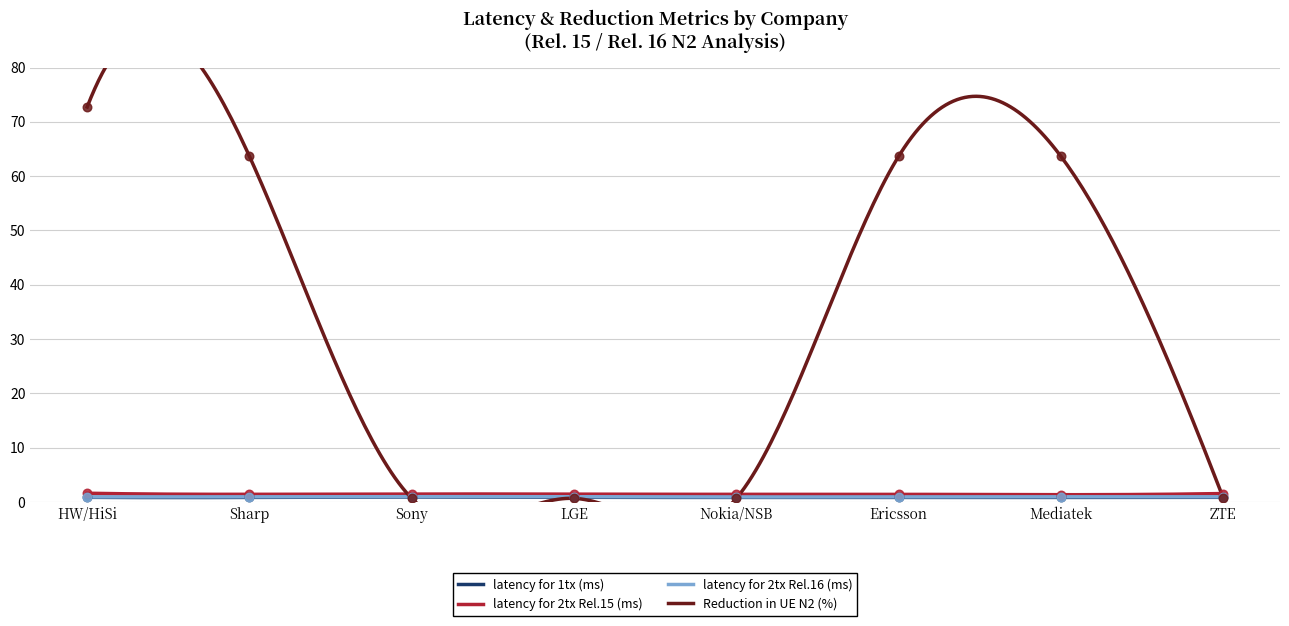

Which series has the widest spread of Y values?

Reduction in UE N2 (%)